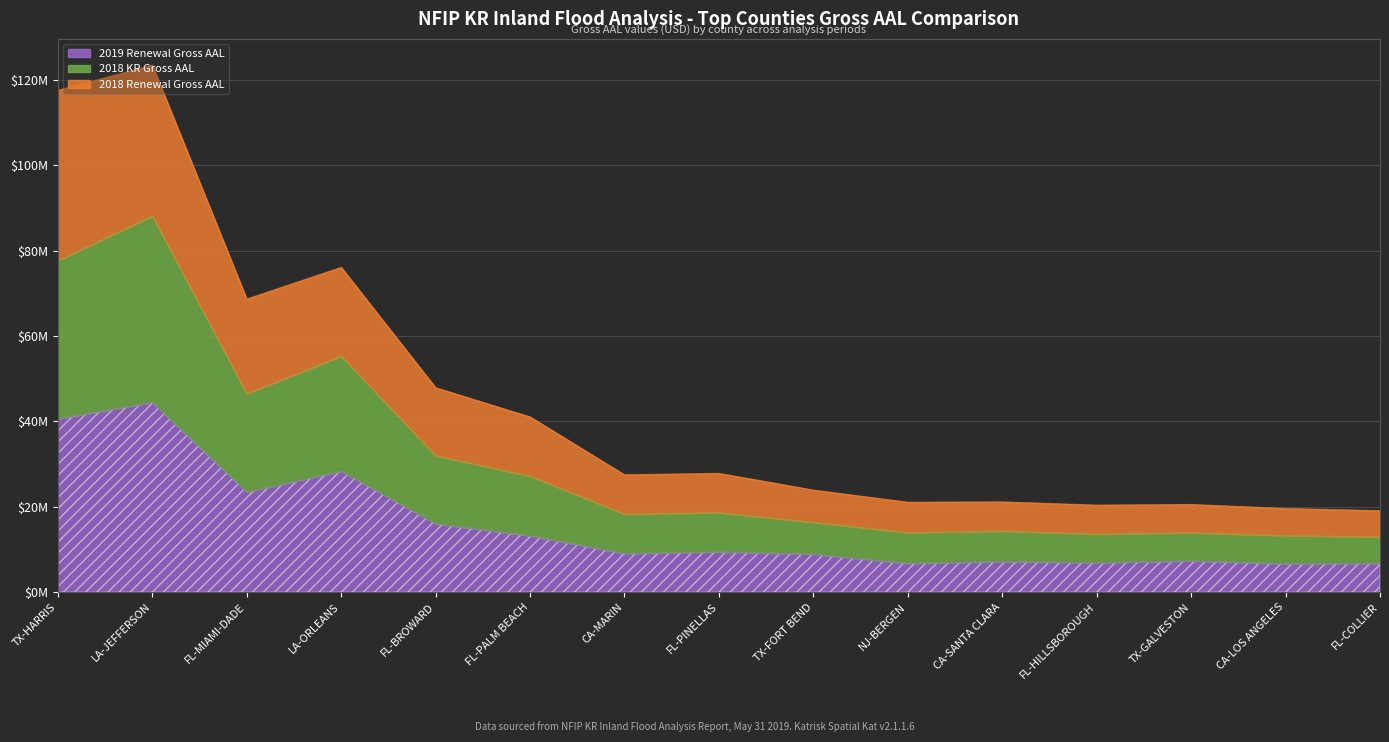

Count the number of categories in the chart.

15